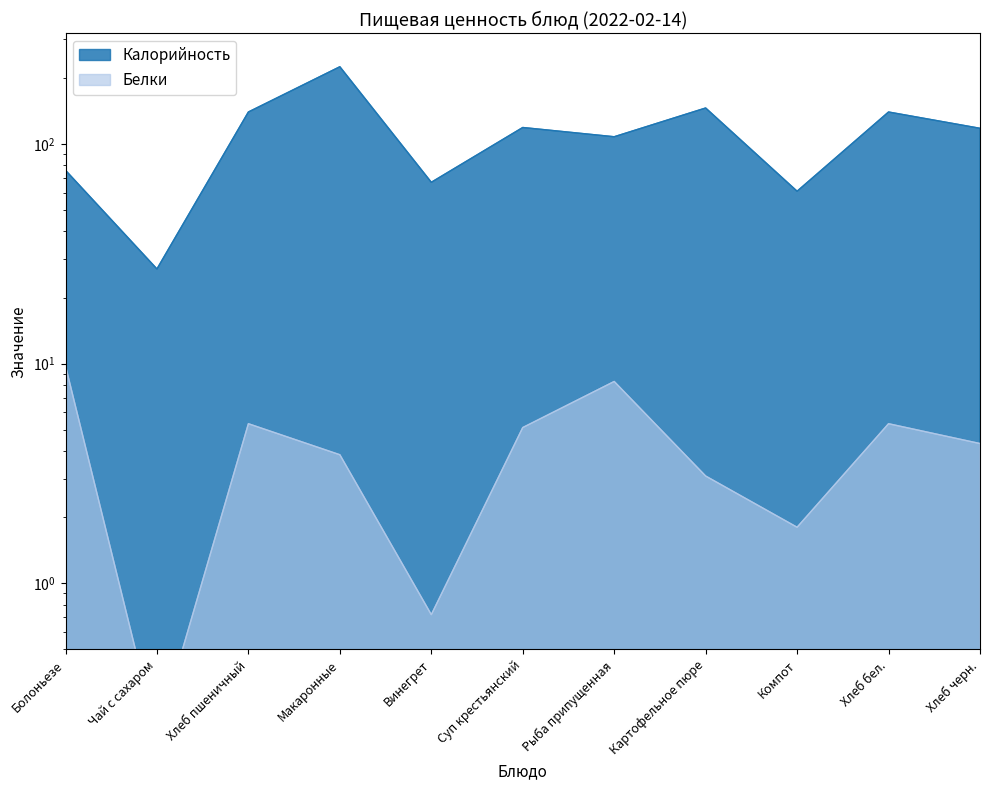

Reading left to right, transcribe all the data shown in this chart.

Калорийность: Болоньезе=76.0	Чай с сахаром=27.0	Хлеб пшеничный=140.0	Макаронные=225.0	Винегрет=67.0	Суп крестьянский=119.0	Рыба припущенная=108.0	Картофельное пюре=146.0	Компот=61.0	Хлеб бел.=140.0	Хлеб черн.=118.0
Белки: Болоньезе=9.8	Чай с сахаром=0.2	Хлеб пшеничный=5.3	Макаронные=3.9	Винегрет=0.7	Суп крестьянский=5.1	Рыба припущенная=8.3	Картофельное пюре=3.1	Компот=1.8	Хлеб бел.=5.3	Хлеб черн.=4.3